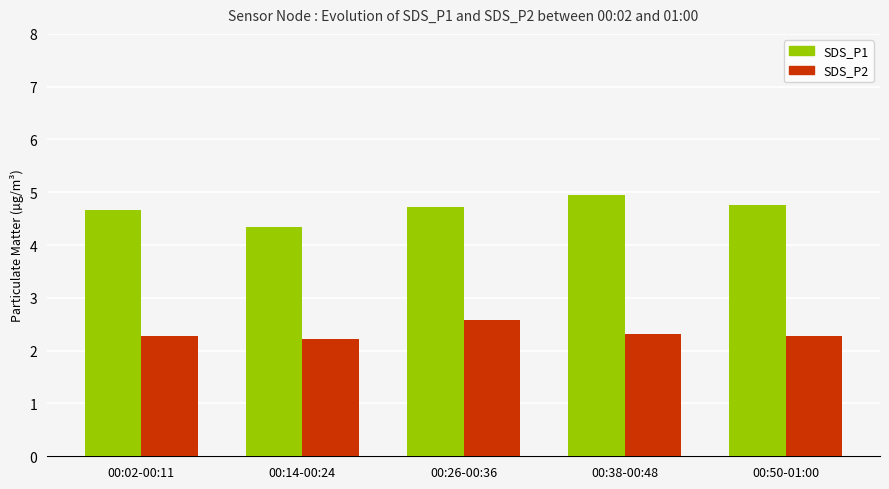

The value of SDS_P1 at 00:50-01:00 is 8.1. True or false?

False